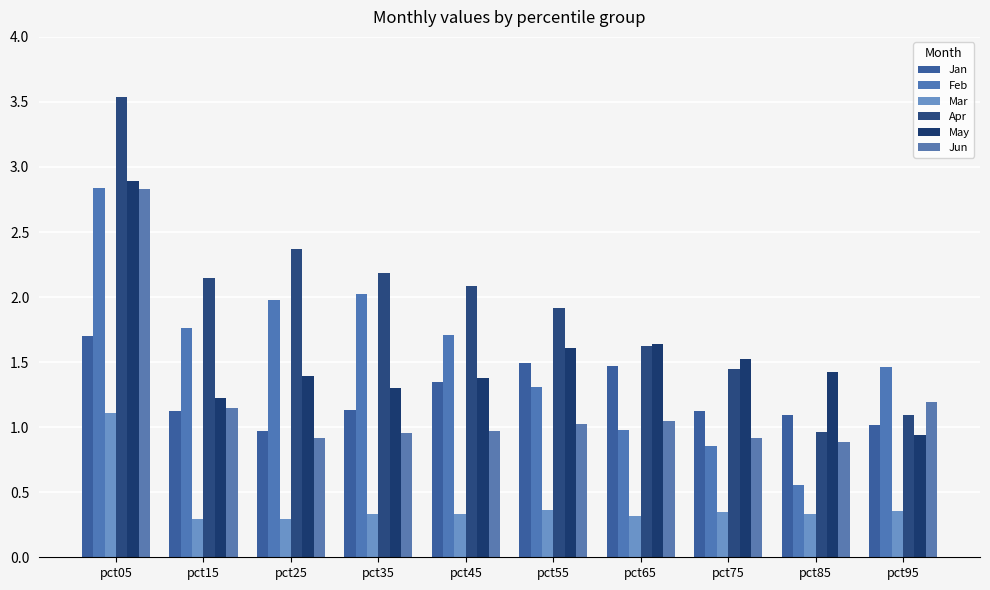

What are all the series names shown in the legend?

Jan, Feb, Mar, Apr, May, Jun